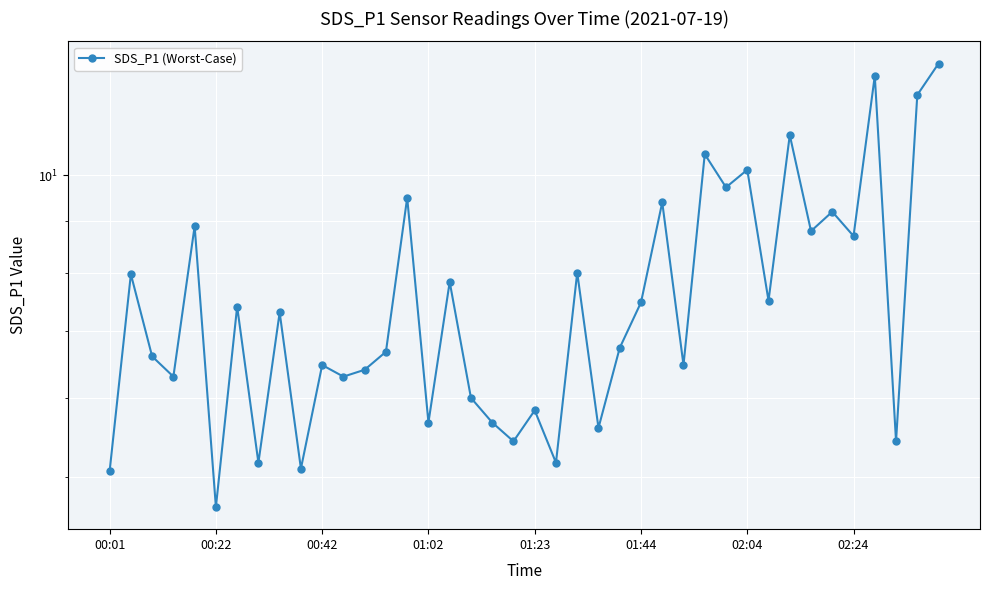

What is the difference between the second highest and minimum values?

7.9